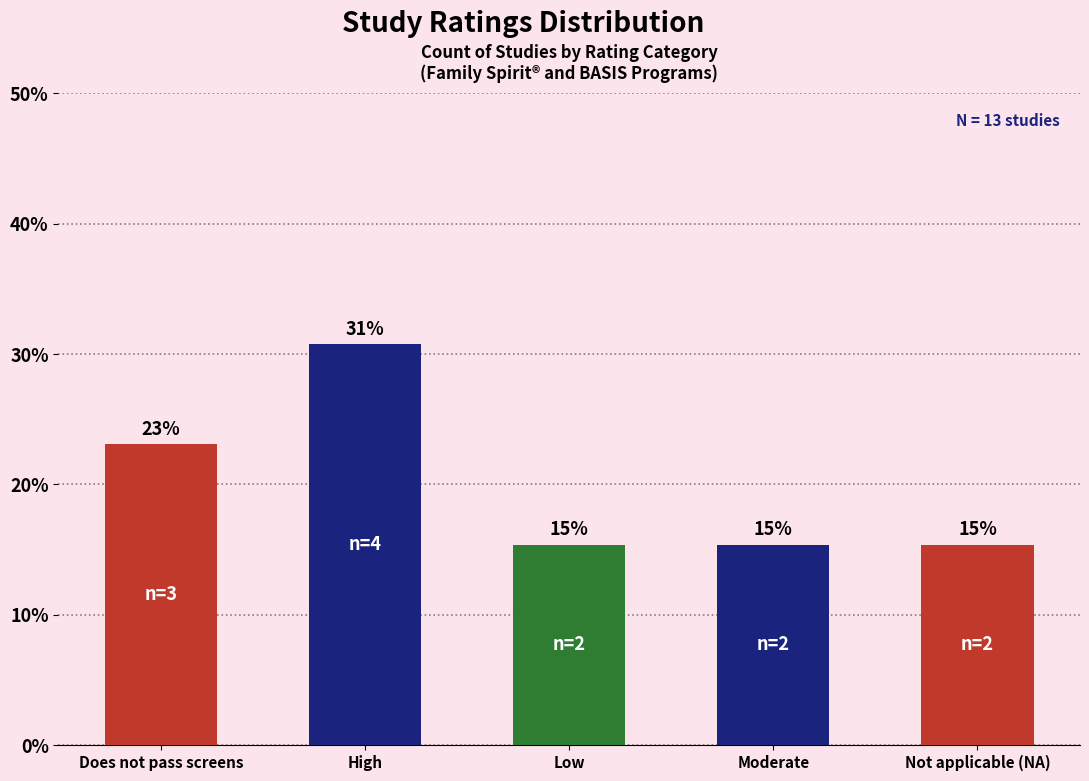

What is the sum of the values at High and Does not pass screens?

53.8